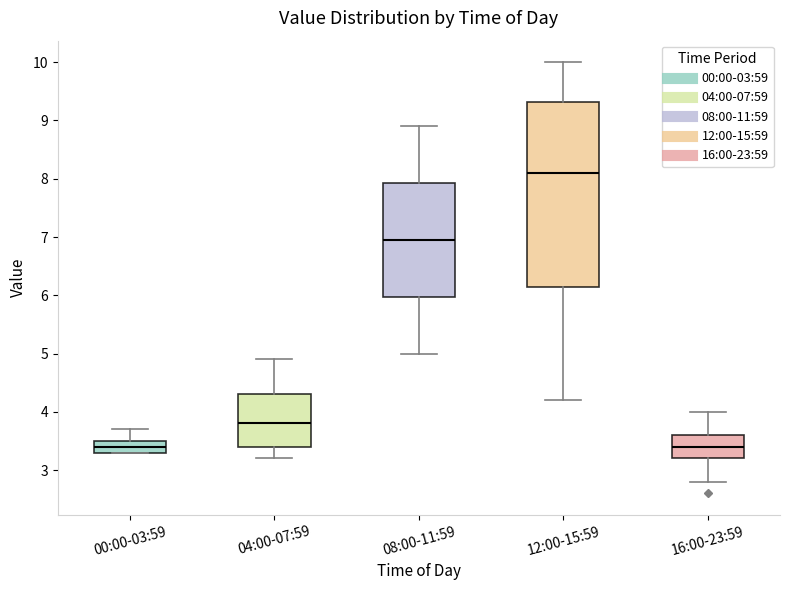

Where does the upper whisker of the box for 04:00-07:59 end on the y-axis? The values are not printed on the chart, so give them approximately, as read against the axis.

4.9